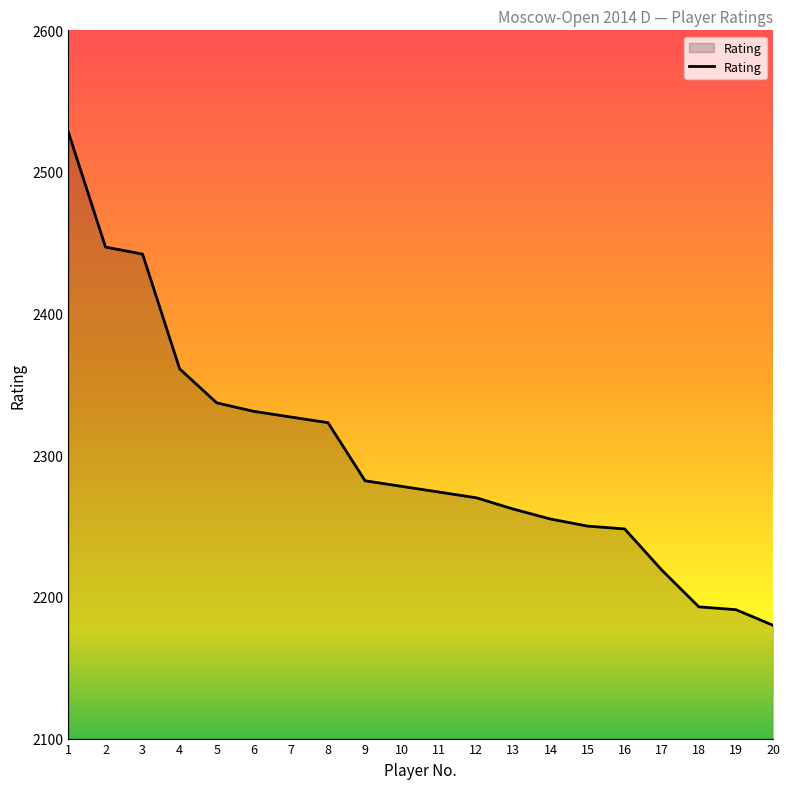

Reading left to right, list all the values displayed in this chart.

1=2528	2=2447	3=2442	4=2361	5=2337	6=2331	7=2327	8=2323	9=2282	10=2278	11=2274	12=2270	13=2262	14=2255	15=2250	16=2248	17=2219	18=2193	19=2191	20=2180